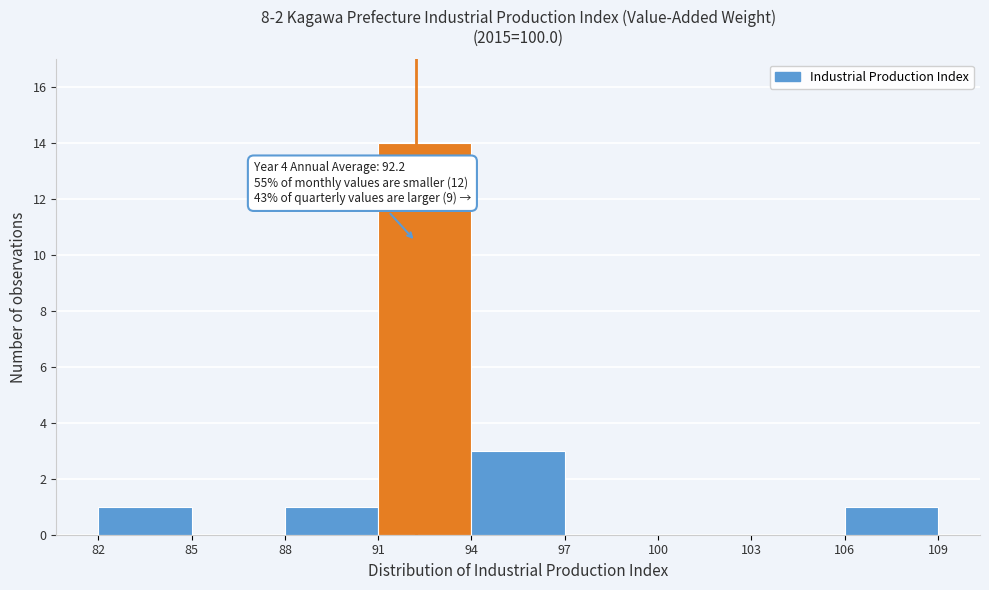

Which range on the x-axis has the tallest bar?

91 to 94